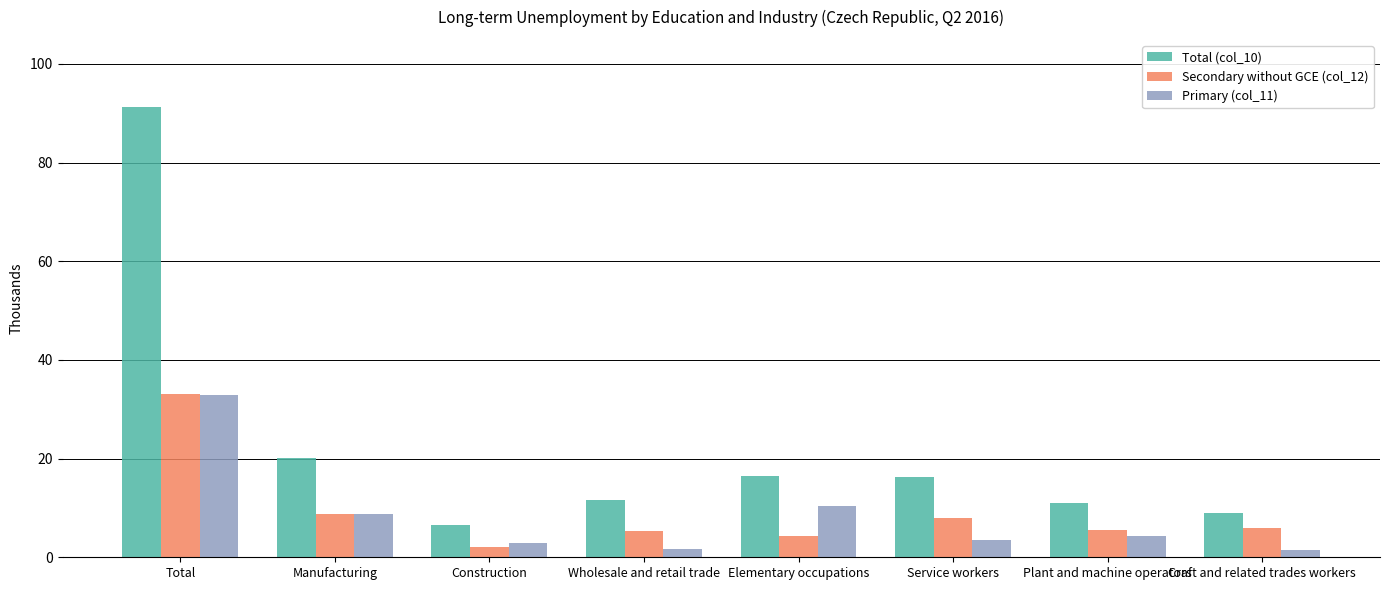

Which series has the largest range (max minus min)?

Total (col_10)